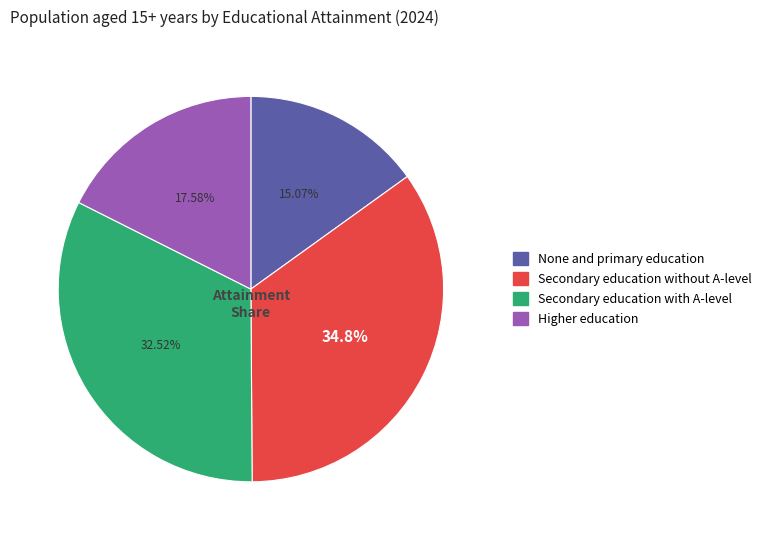

What is the smallest slice in the pie chart?

None and primary education